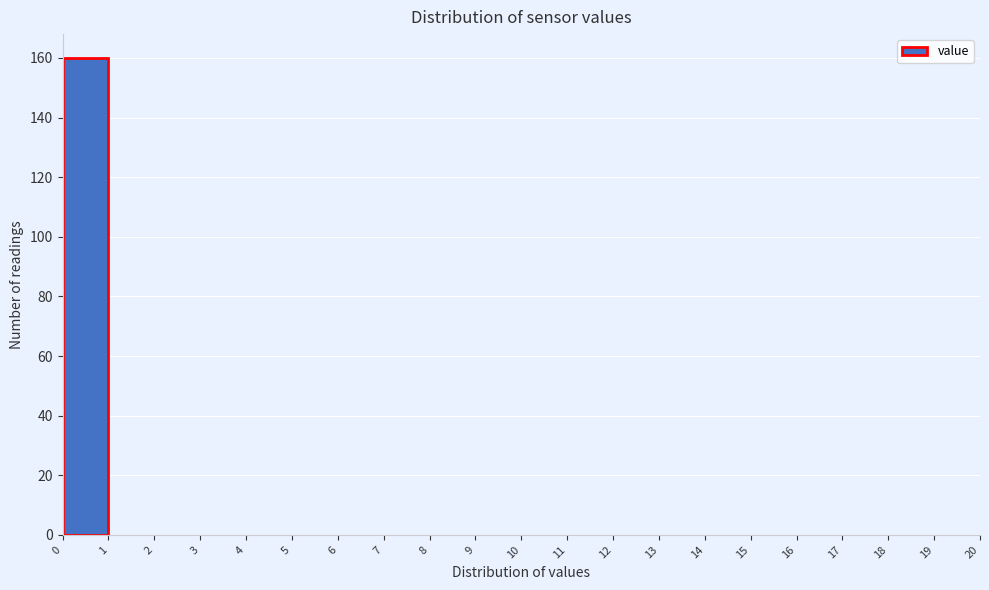

Reading left to right, list every bar in this chart as the range it spans on the x-axis followed by its height. The values are not printed on the chart, so give them approximately, as read against the axis.

0 to 1: 160
1 to 2: 0
2 to 3: 0
3 to 4: 0
4 to 5: 0
5 to 6: 0
6 to 7: 0
7 to 8: 0
8 to 9: 0
9 to 10: 0
10 to 11: 0
11 to 12: 0
12 to 13: 0
13 to 14: 0
14 to 15: 0
15 to 16: 0
16 to 17: 0
17 to 18: 0
18 to 19: 0
19 to 20: 0